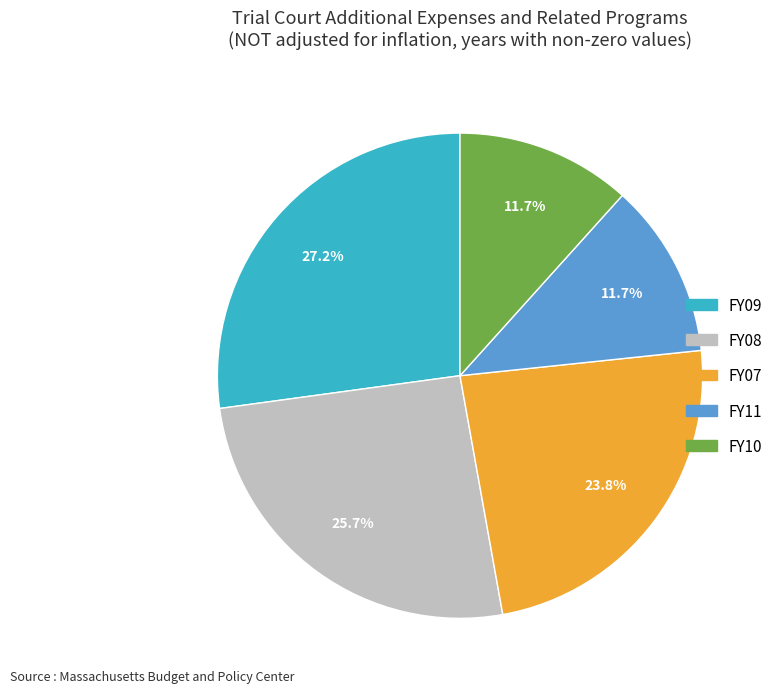

Is it true that FY09 is 27% of the pie?

True